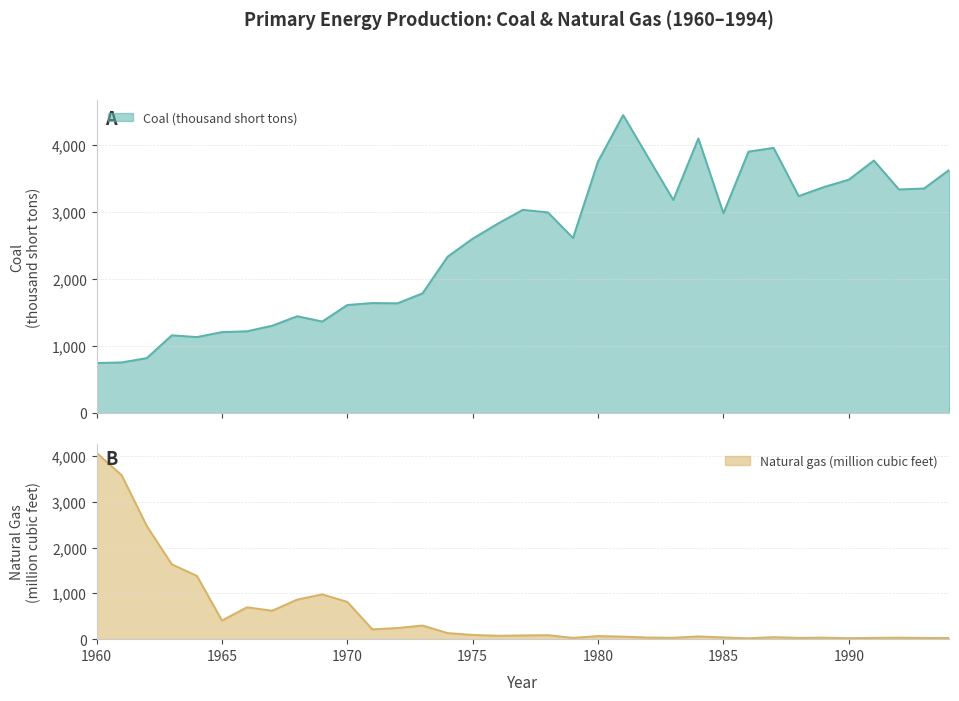

Does the chart have visible grid lines?

Yes